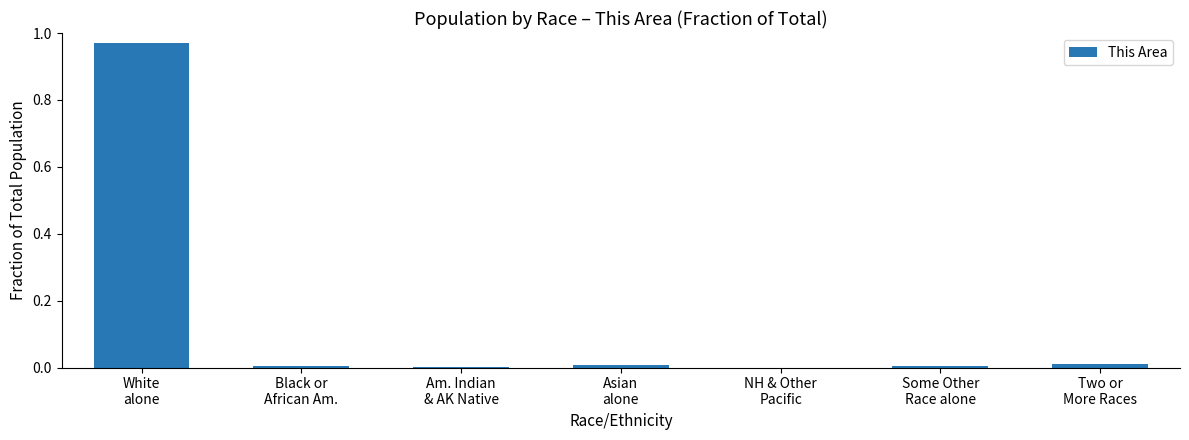

Reading right to left, list all the values displayed in this chart.

0.0	0.0	0.0	0.0	0.0	0.0	1.0